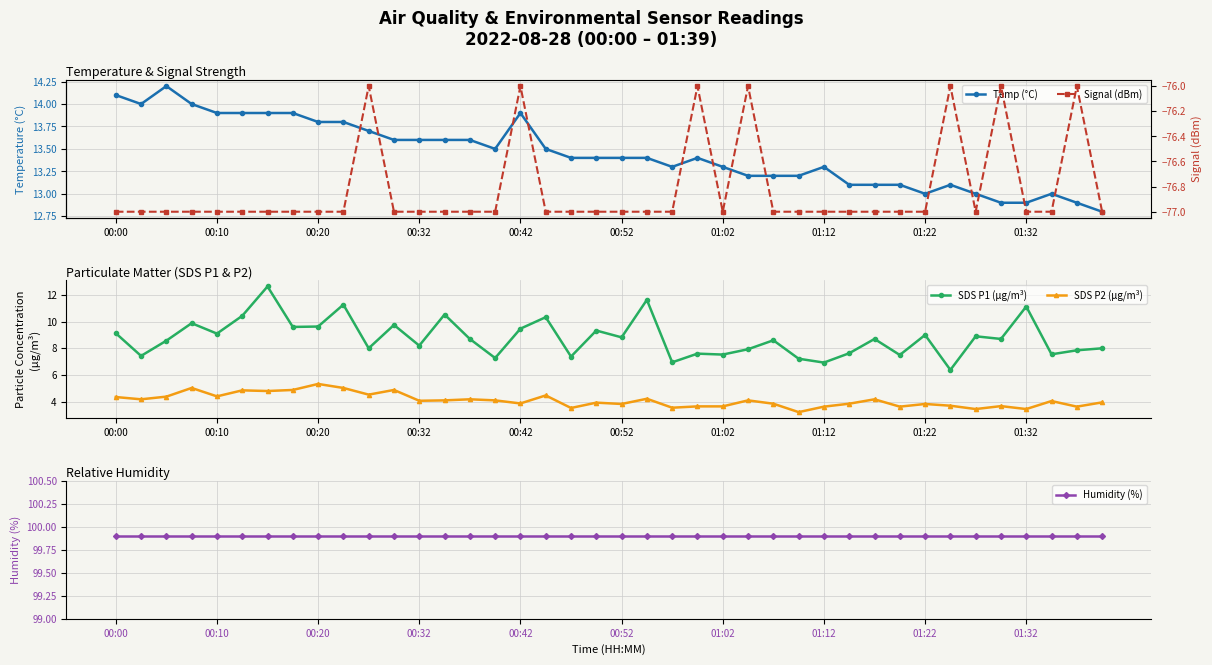

What is the value of the SDS P1 (µg/m³) point at the 18th from the left?

10.3